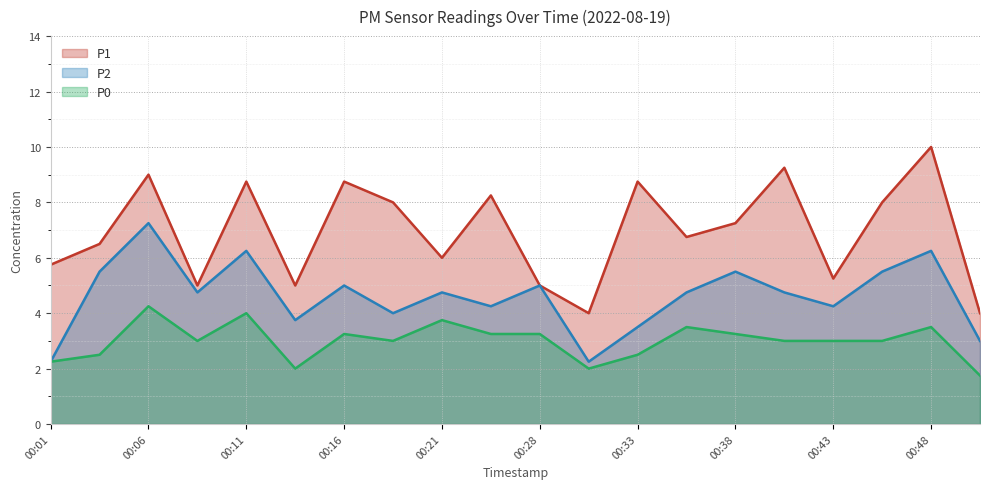

Where is the first local minimum for P0?

00:08